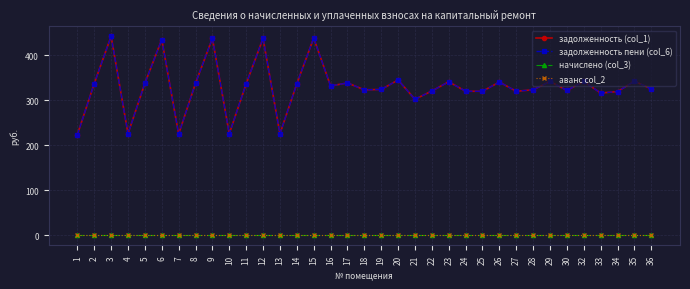

The аванс col_2 series shows 0.0 at 26. True or false?

True